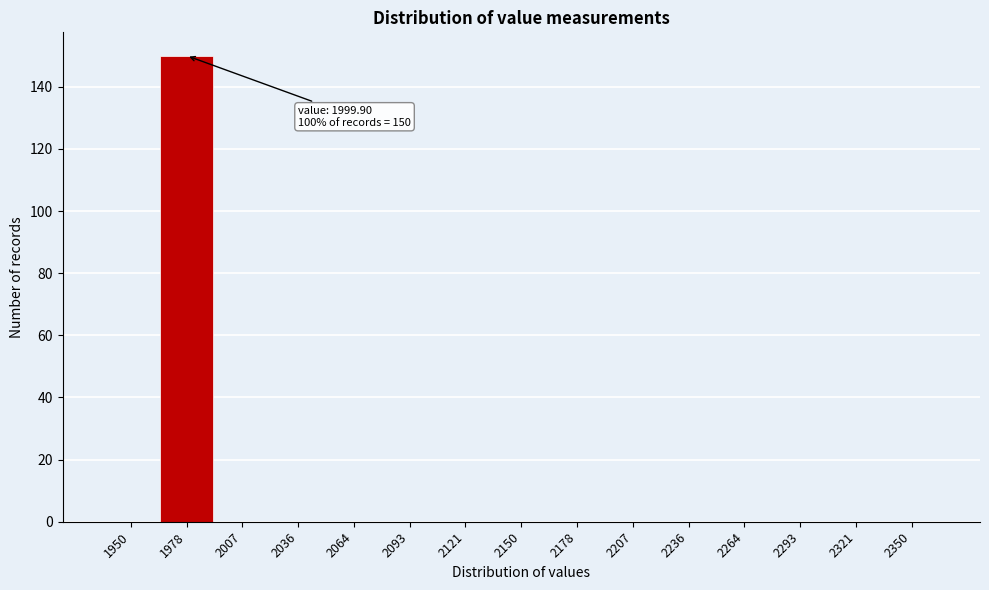

Reading left to right, list all the values displayed in this chart.

1950=0	1978=150	2007=0	2036=0	2064=0	2093=0	2121=0	2150=0	2178=0	2207=0	2236=0	2264=0	2293=0	2321=0	2350=0